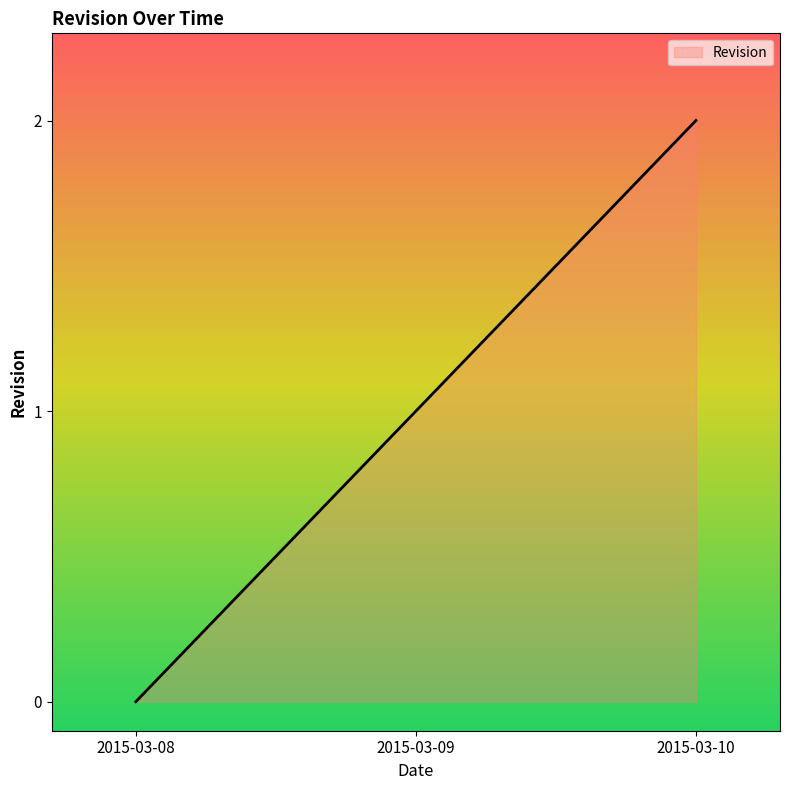

Between 2015-03-10 and 2015-03-09, which is larger?

2015-03-10